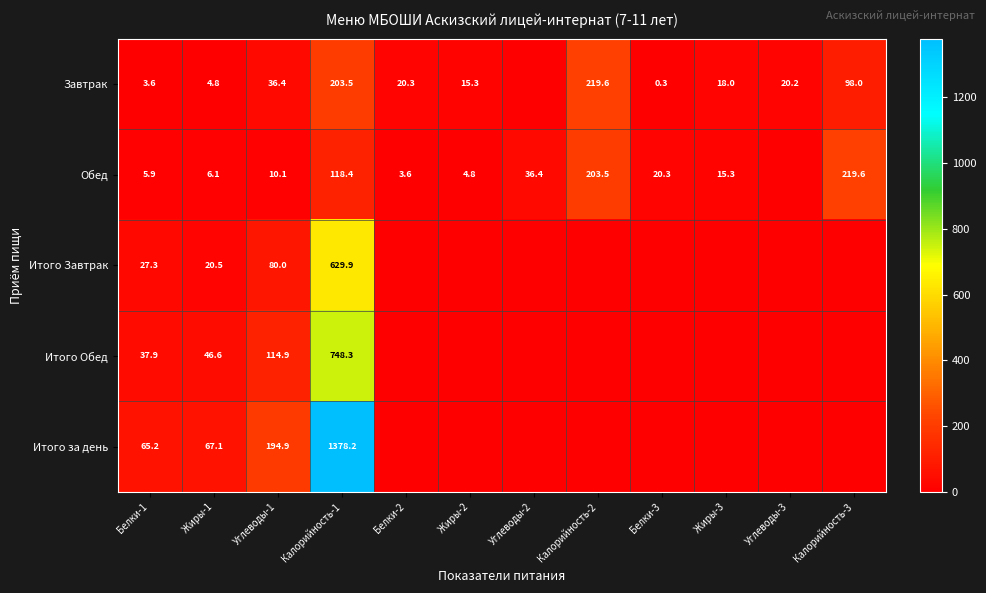

What is the difference between the highest and lowest values at Жиры-2?

15.3